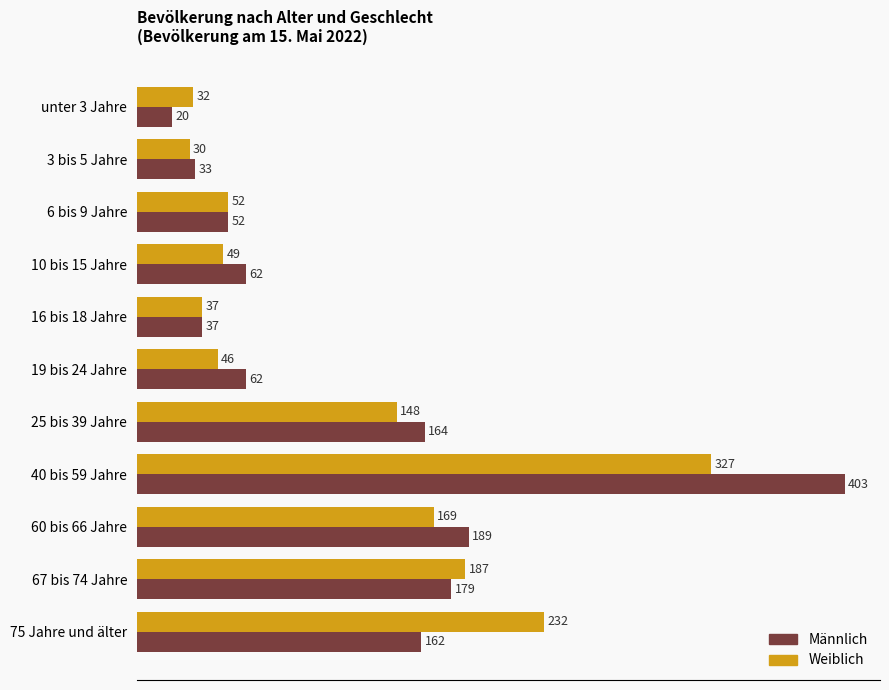

At which category is the sum across all series the highest?

40 bis 59 Jahre